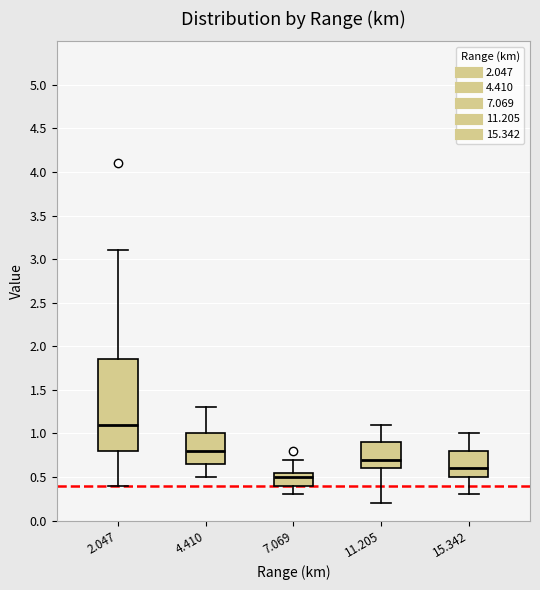

Reading left to right, transcribe this box plot: for each box, give where its median line is, the range the box spans, and where its two whiskers end, as read against the y-axis. The values are not printed on the chart, so give them approximately, as read against the axis.

2.047: median 1.10, box 0.80 to 1.85, whiskers 0.40 to 3.10
4.410: median 0.80, box 0.65 to 1.00, whiskers 0.50 to 1.30
7.069: median 0.50, box 0.40 to 0.55, whiskers 0.30 to 0.70
11.205: median 0.70, box 0.60 to 0.90, whiskers 0.20 to 1.10
15.342: median 0.60, box 0.50 to 0.80, whiskers 0.30 to 1.00